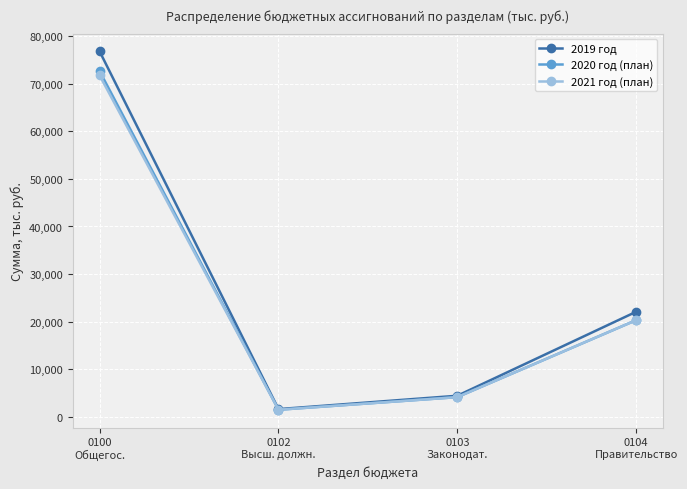

Which series has the largest total across all categories?

2019 год